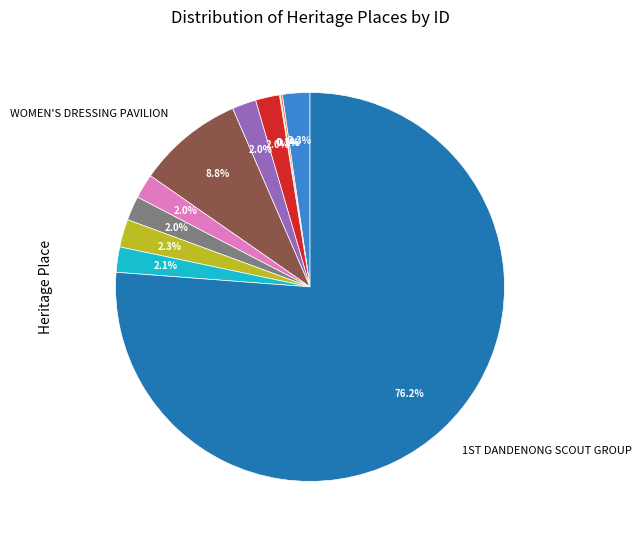

Is there any slice that represents more than half of the pie?

Yes